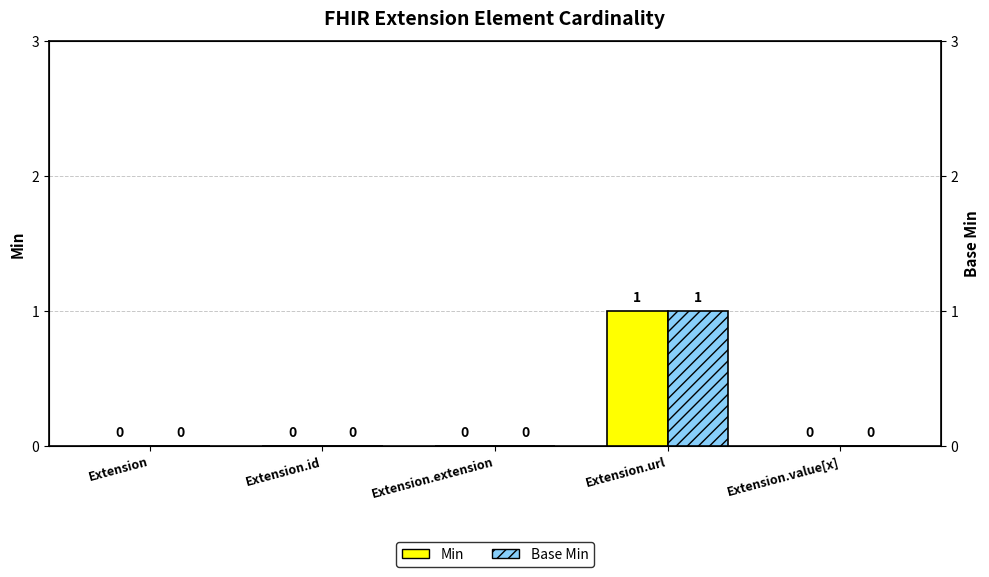

What is the maximum value for Min?

1